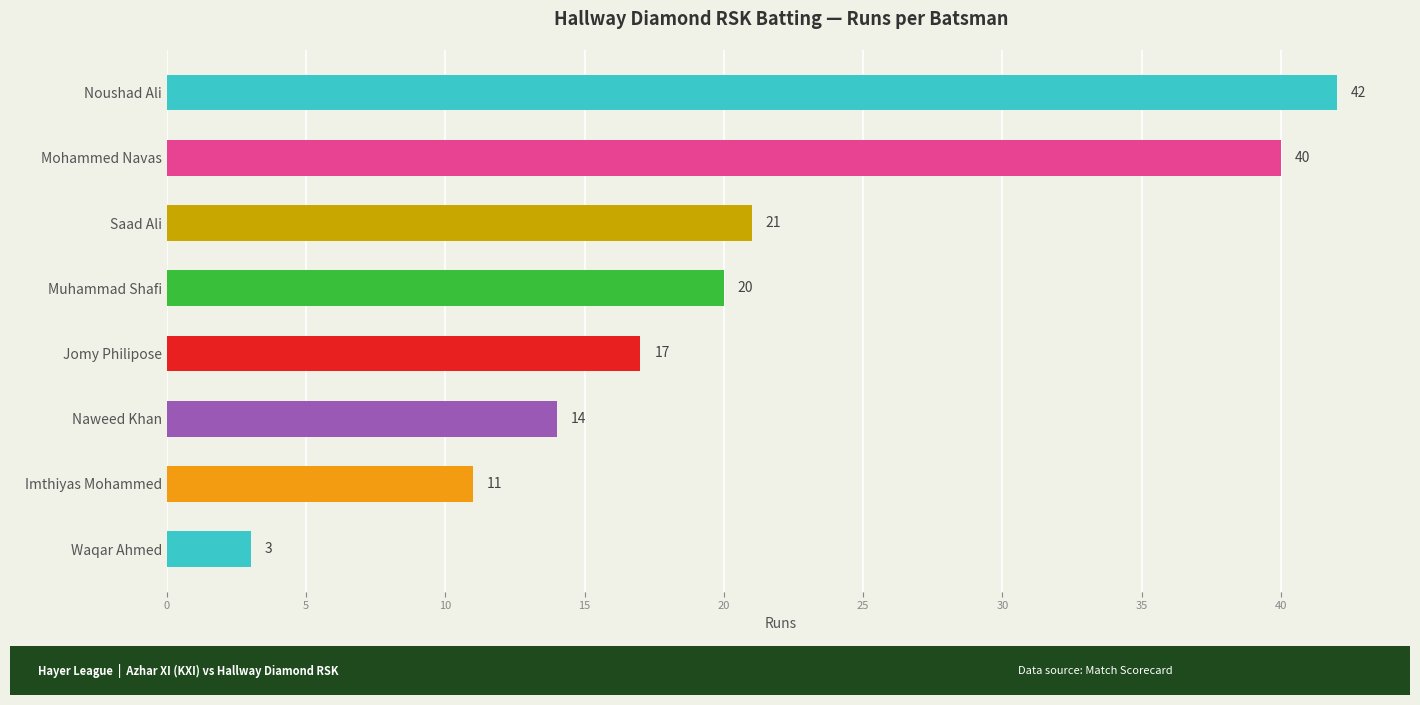

List the labels in order of value, smallest first.

Waqar Ahmed, Imthiyas Mohammed, Naweed Khan, Jomy Philipose, Muhammad Shafi, Saad Ali, Mohammed Navas, Noushad Ali